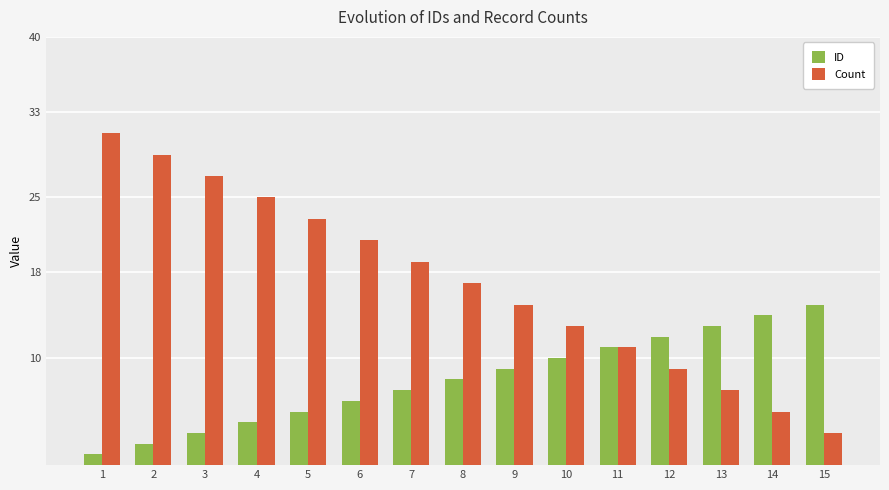

What is the total value across all series at 2?

31